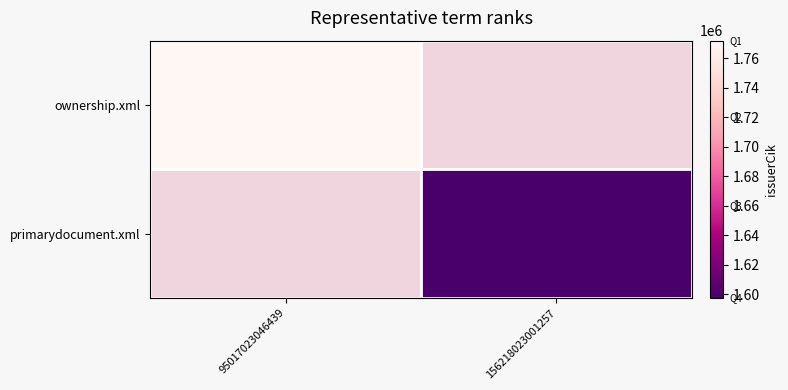

Count the number of categories in the chart.

2